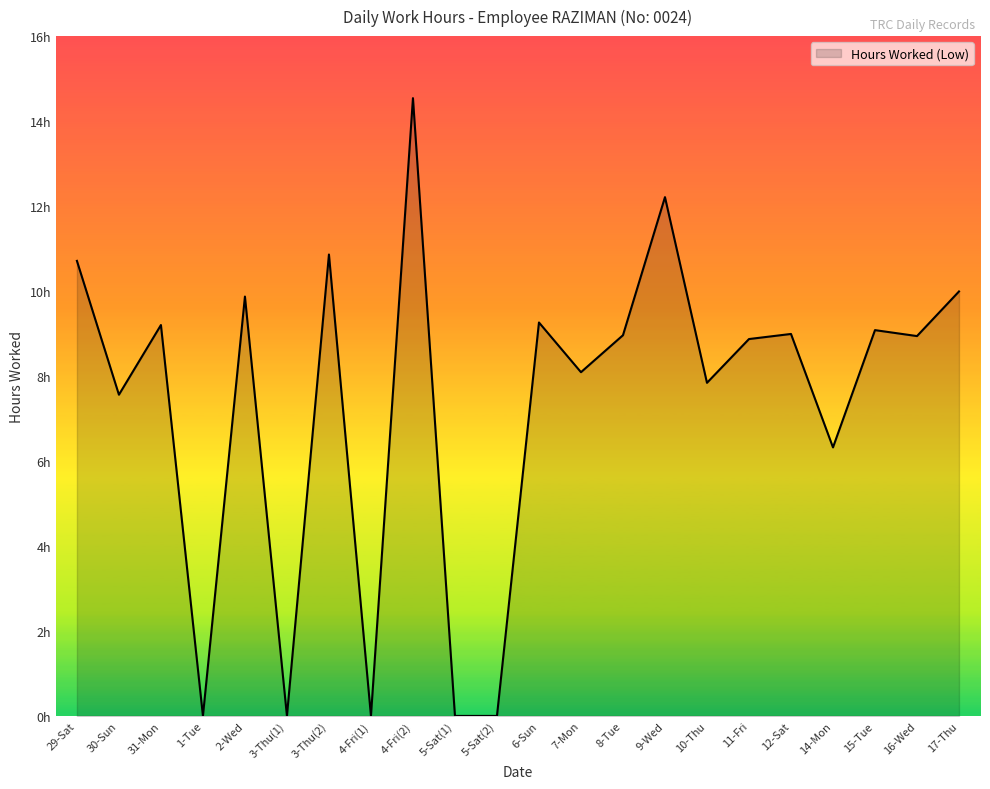

Is this an area chart (filled region under the line)?

Yes